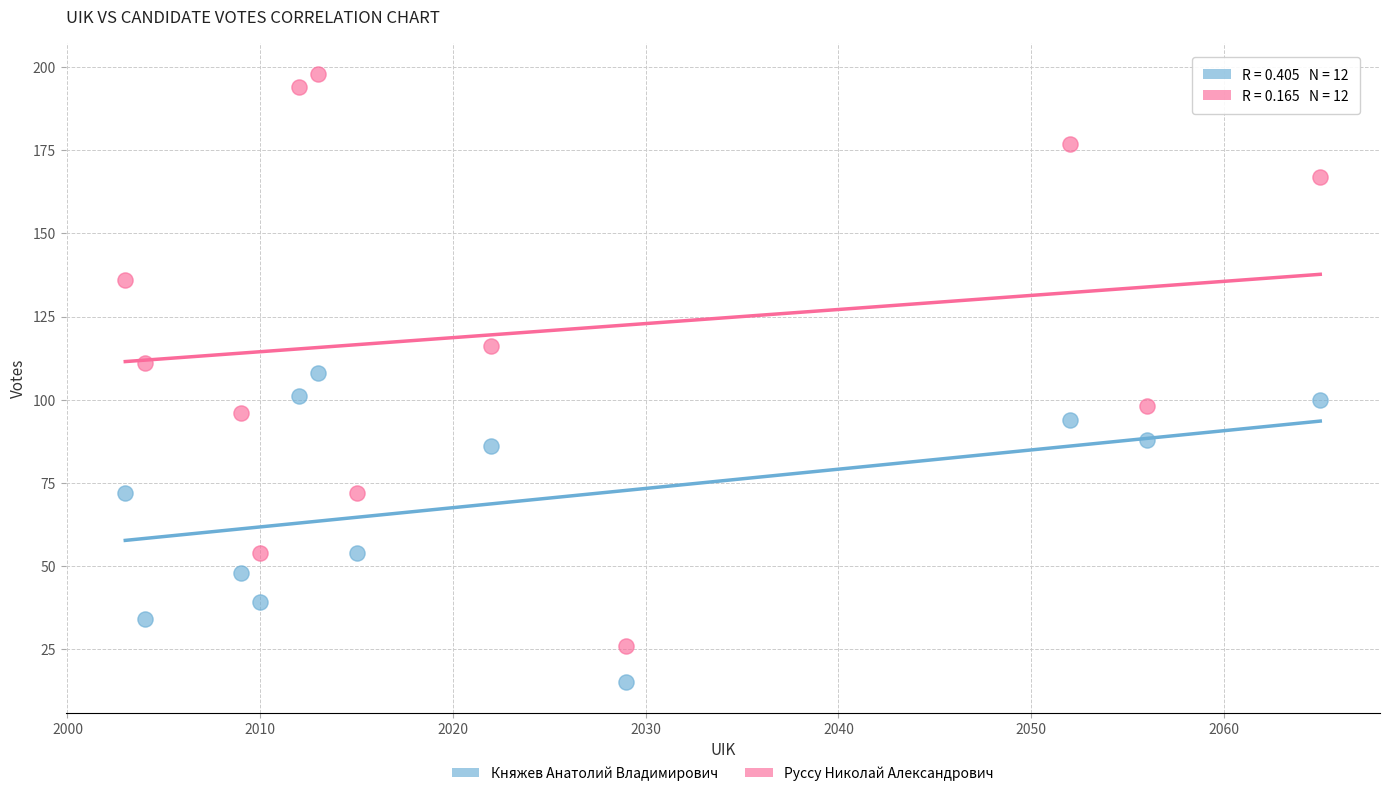

Which series contains the highest Y value?

Руссу Николай Александрович